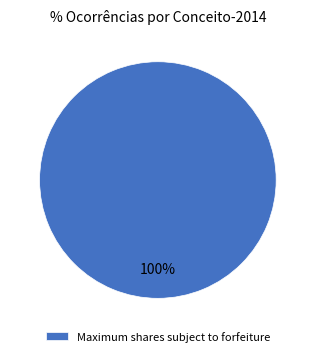

Is there any slice that represents more than half of the pie?

Yes